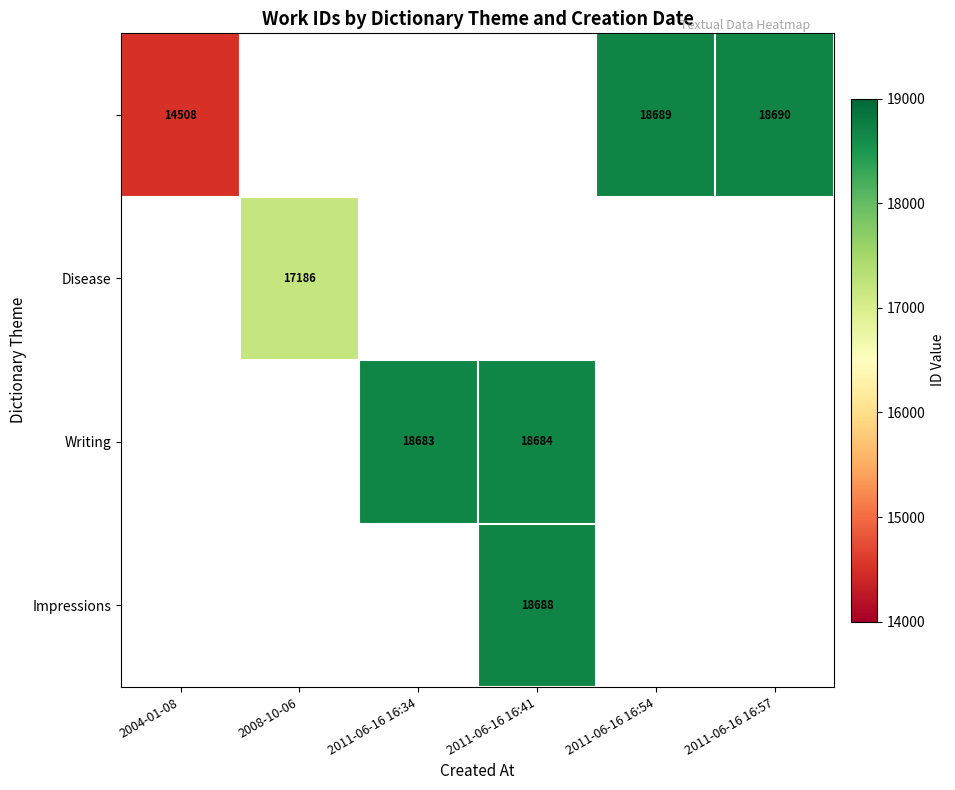

Is it true that Writing equals 5190 at 2011-06-16 16:41?

False